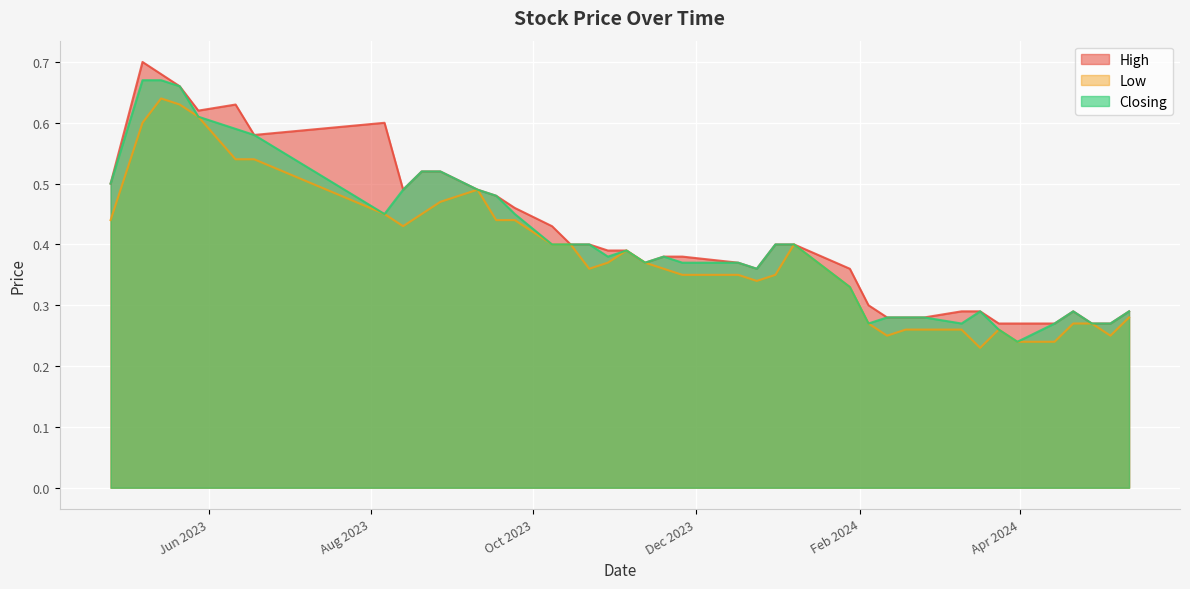

Reading right to left, what are all the values shown in this chart?

High: 39=0.5	38=0.7	37=0.7	36=0.7	35=0.6	34=0.6	33=0.6	32=0.6	31=0.5	30=0.5	29=0.5	28=0.5	27=0.5	26=0.5	25=0.4	24=0.4	23=0.4	22=0.4	21=0.4	20=0.4	19=0.4	18=0.4	17=0.4	16=0.4	15=0.4	14=0.4	13=0.4	12=0.3	11=0.3	10=0.3	9=0.3	8=0.3	7=0.3	6=0.3	5=0.3	4=0.3	3=0.3	2=0.3	1=0.3	0=0.3
Low: 39=0.4	38=0.6	37=0.6	36=0.6	35=0.6	34=0.5	33=0.5	32=0.5	31=0.4	30=0.5	29=0.5	28=0.5	27=0.4	26=0.4	25=0.4	24=0.4	23=0.4	22=0.4	21=0.4	20=0.4	19=0.4	18=0.3	17=0.3	16=0.3	15=0.3	14=0.4	13=0.3	12=0.3	11=0.2	10=0.3	9=0.3	8=0.3	7=0.2	6=0.3	5=0.2	4=0.2	3=0.3	2=0.3	1=0.2	0=0.3
Closing: 39=0.5	38=0.7	37=0.7	36=0.7	35=0.6	34=0.6	33=0.6	32=0.5	31=0.5	30=0.5	29=0.5	28=0.5	27=0.5	26=0.5	25=0.4	24=0.4	23=0.4	22=0.4	21=0.4	20=0.4	19=0.4	18=0.4	17=0.4	16=0.4	15=0.4	14=0.4	13=0.3	12=0.3	11=0.3	10=0.3	9=0.3	8=0.3	7=0.3	6=0.3	5=0.2	4=0.3	3=0.3	2=0.3	1=0.3	0=0.3